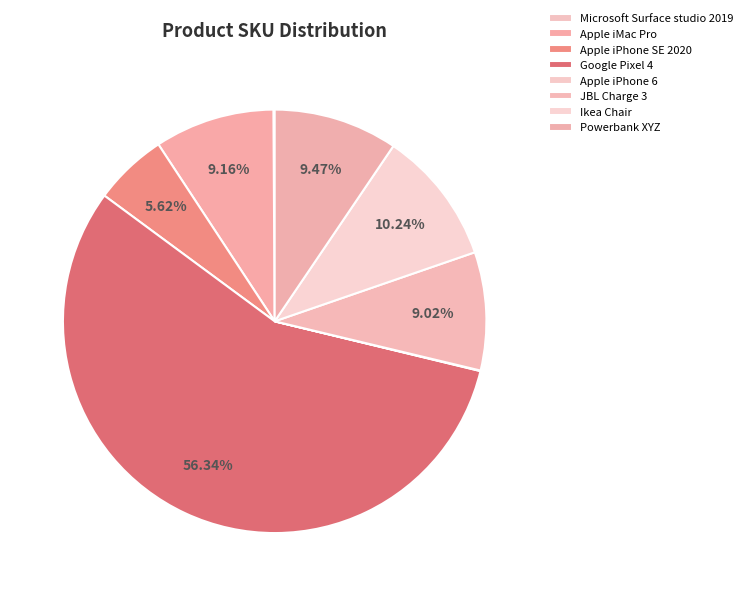

To the nearest percent, what is the difference between the Ikea Chair and Apple iPhone 6 slice percentages?

10%